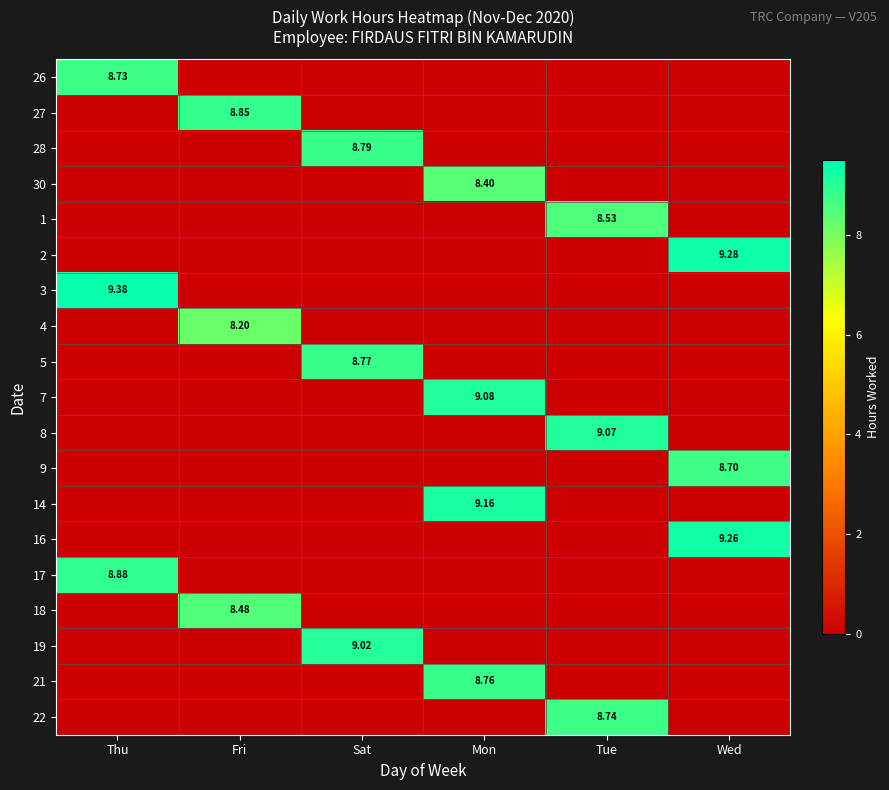

How many values in the 16 series exceed 0?

1